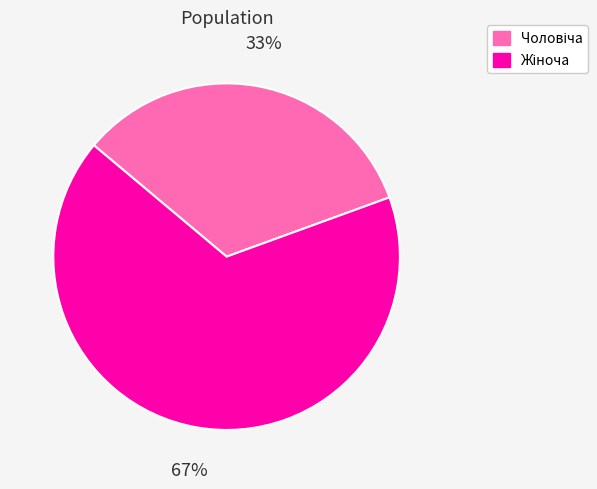

To the nearest percent, what is the average slice percentage?

50%